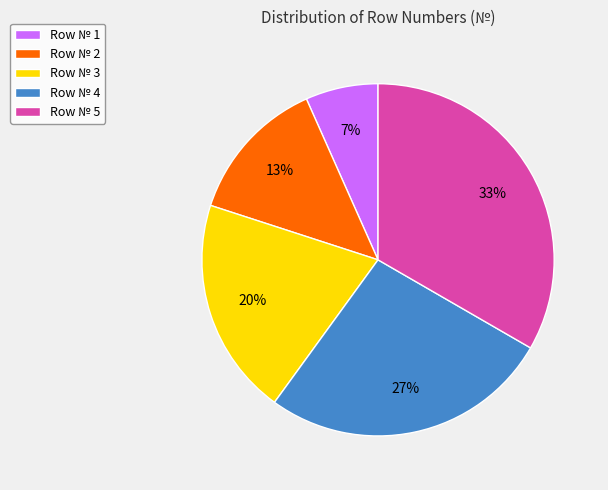

Which has a higher value, Row № 5 or Row № 4?

Row № 5